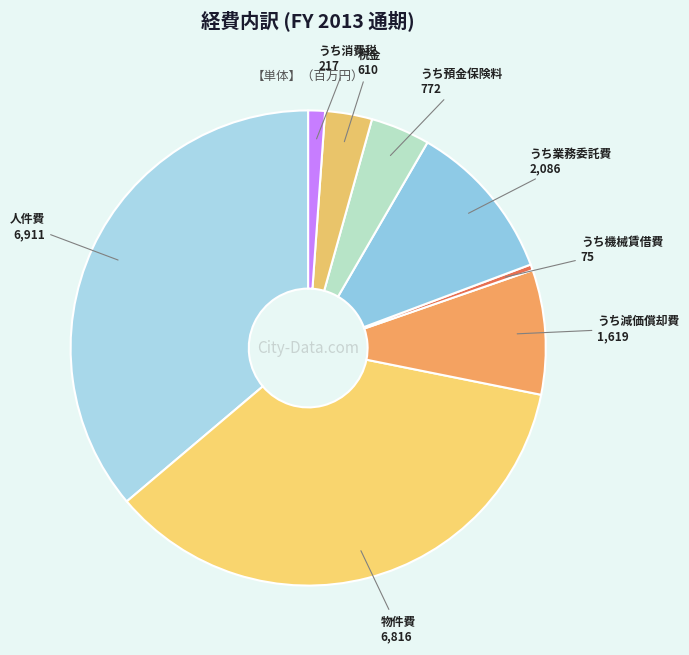

Which has a higher value, 税金 or 物件費?

物件費